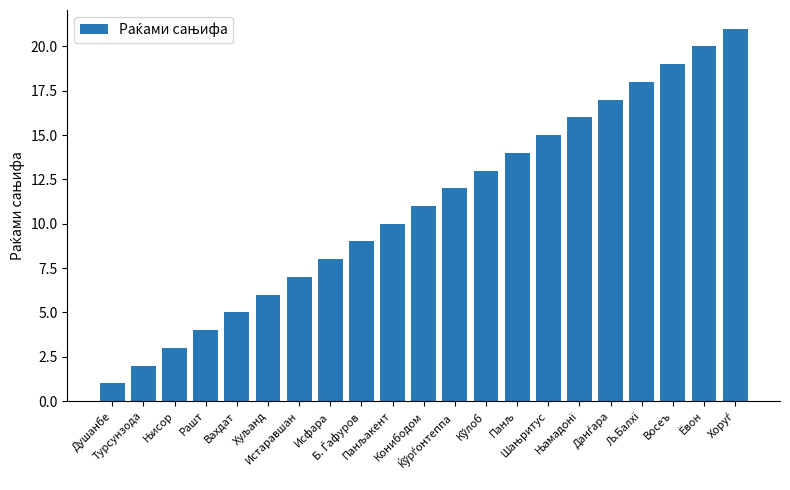

What is the maximum value shown in the chart?

21